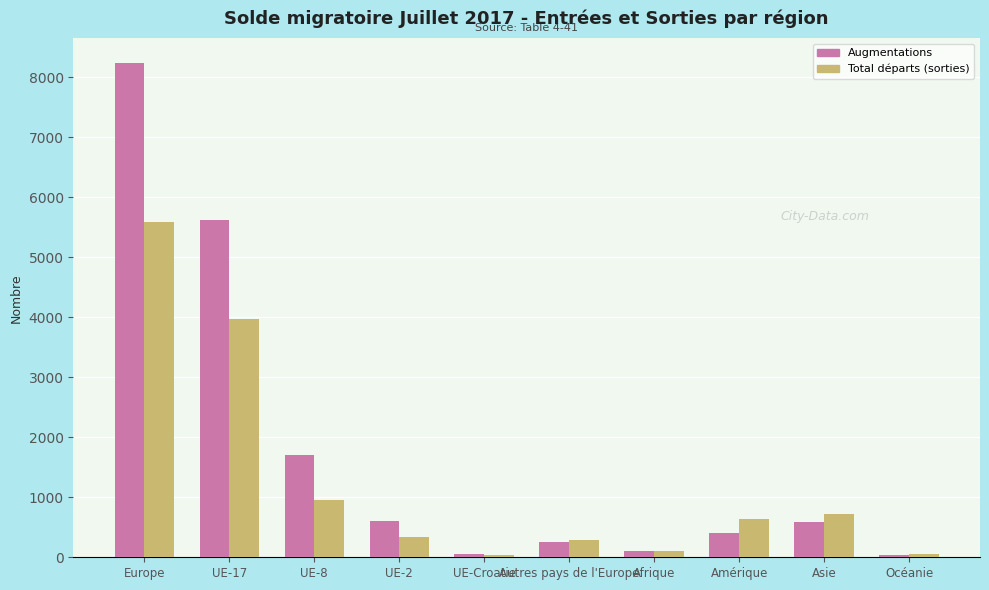

Which series has the largest total across all categories?

Augmentations